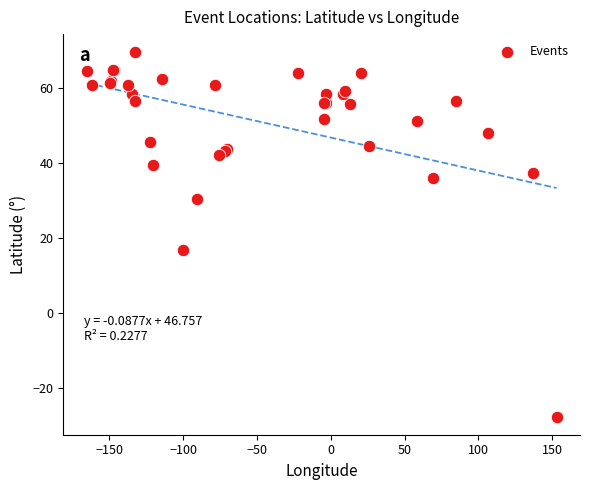

What Y value in the scatter plot is closest to 20?

16.9